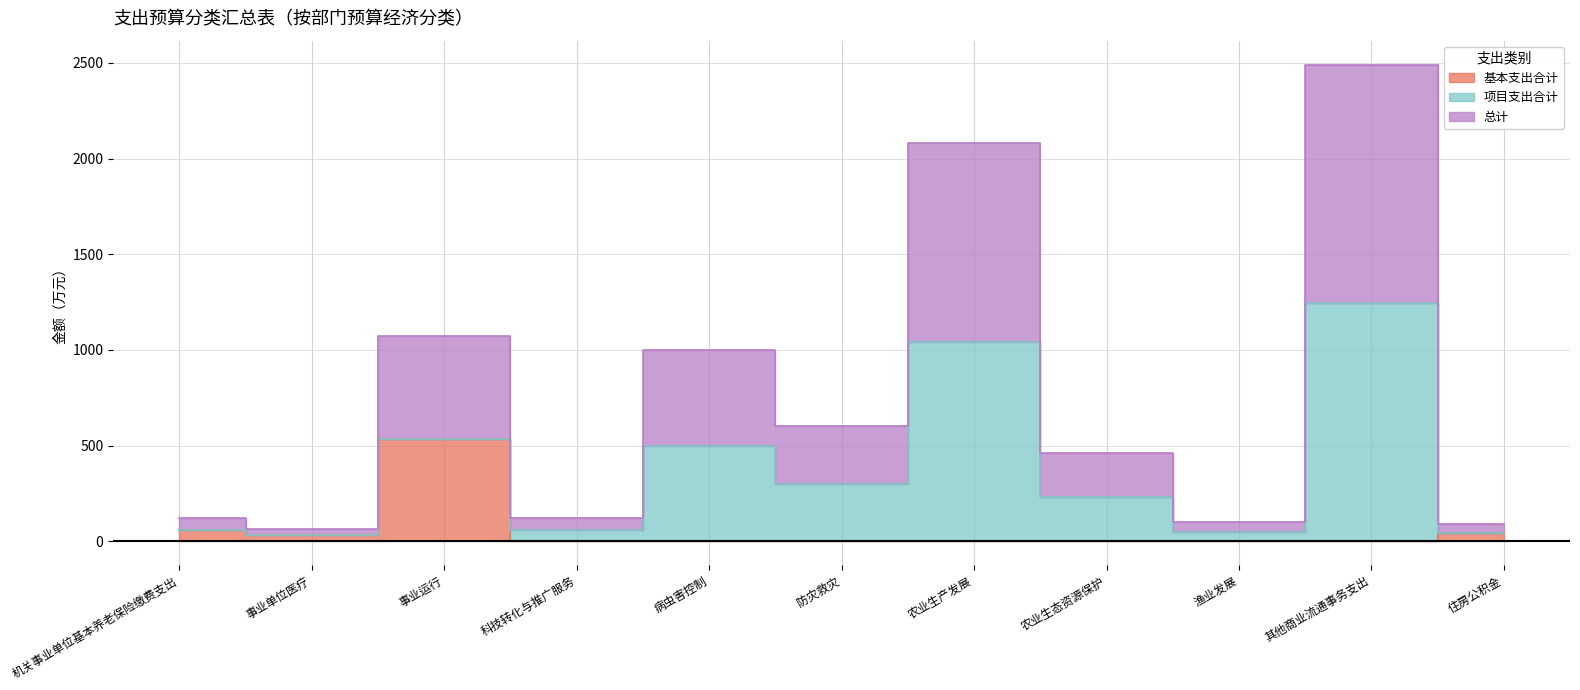

True or false: 总计 and 基本支出合计 cross at least once.

False